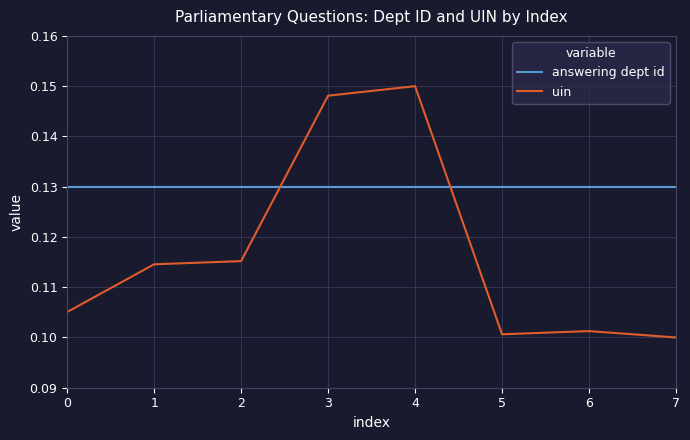

How many lines are shown in the chart?

2